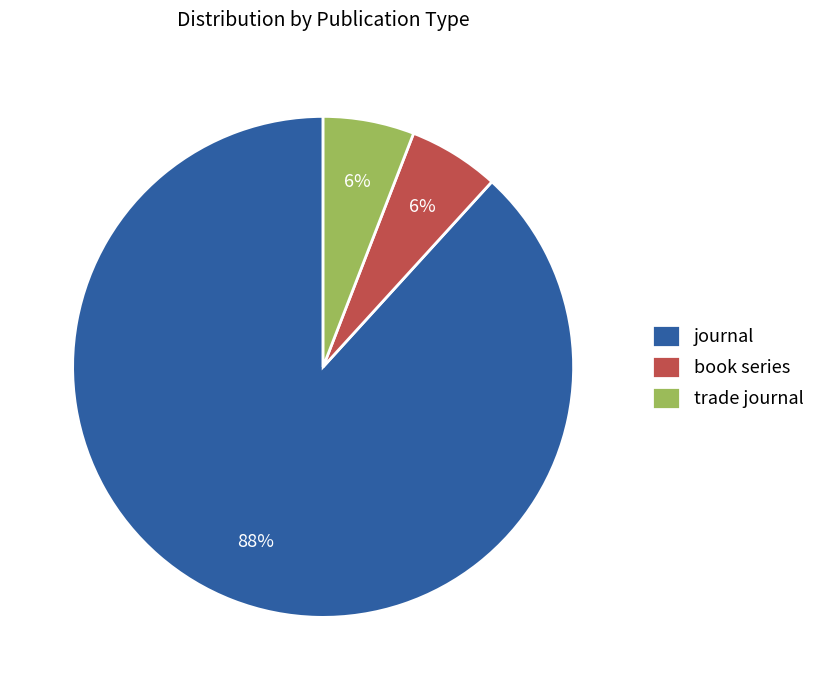

Is it true that book series is 18% of the pie?

False